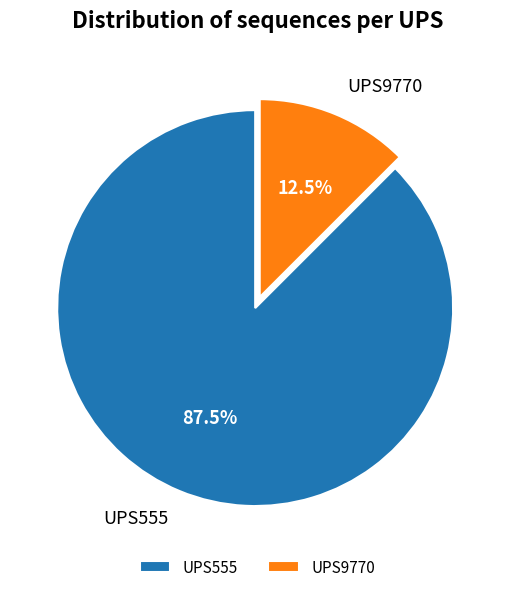

What is the largest slice in the pie chart?

UPS555